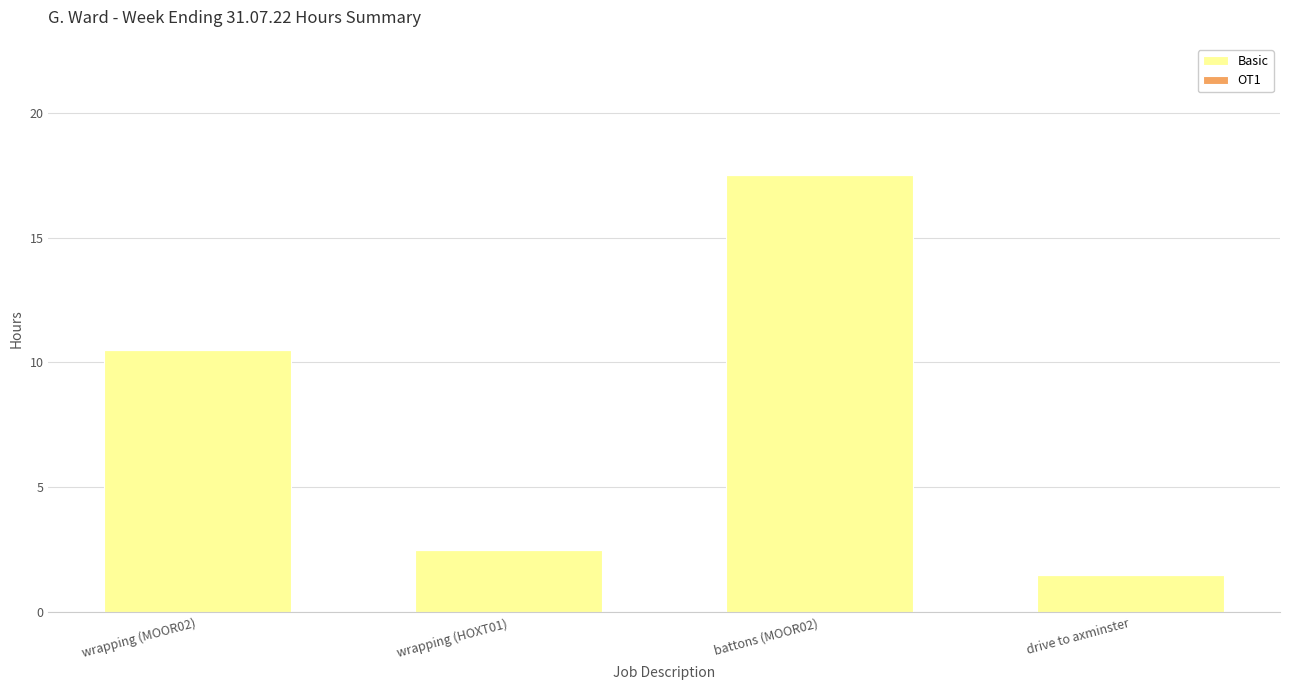

What is the label of the 1st bar from the right?

drive to axminster